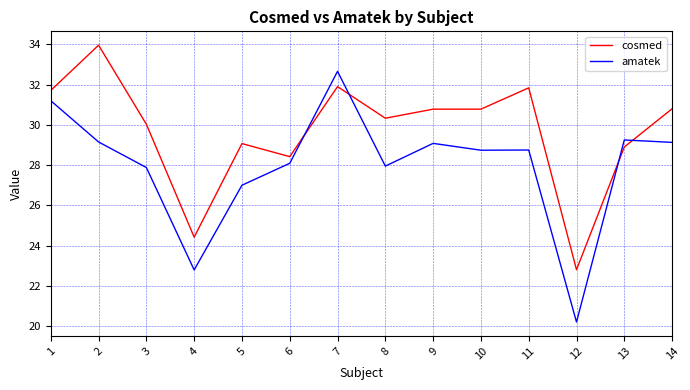

Is it true that amatek equals 6.1 at 2?

False